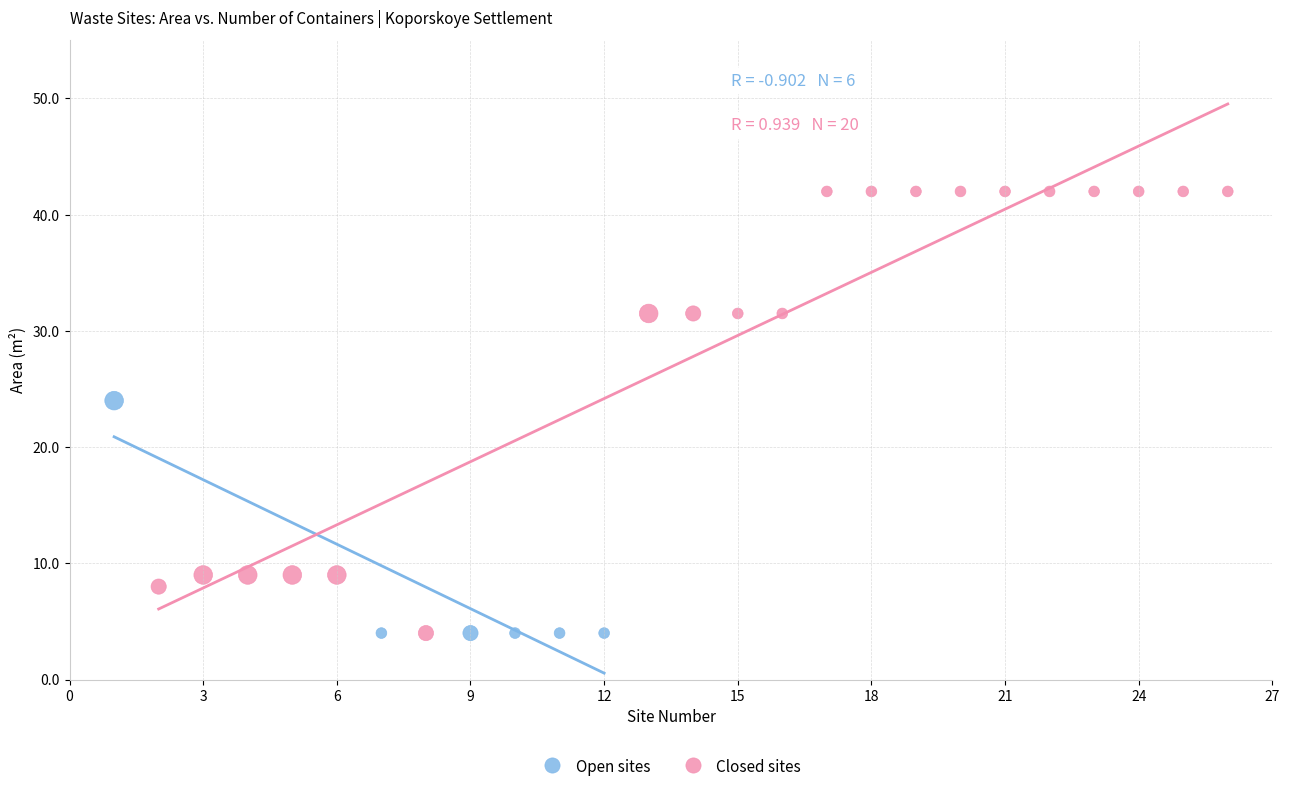

Which series has the widest spread of Y values?

Closed sites